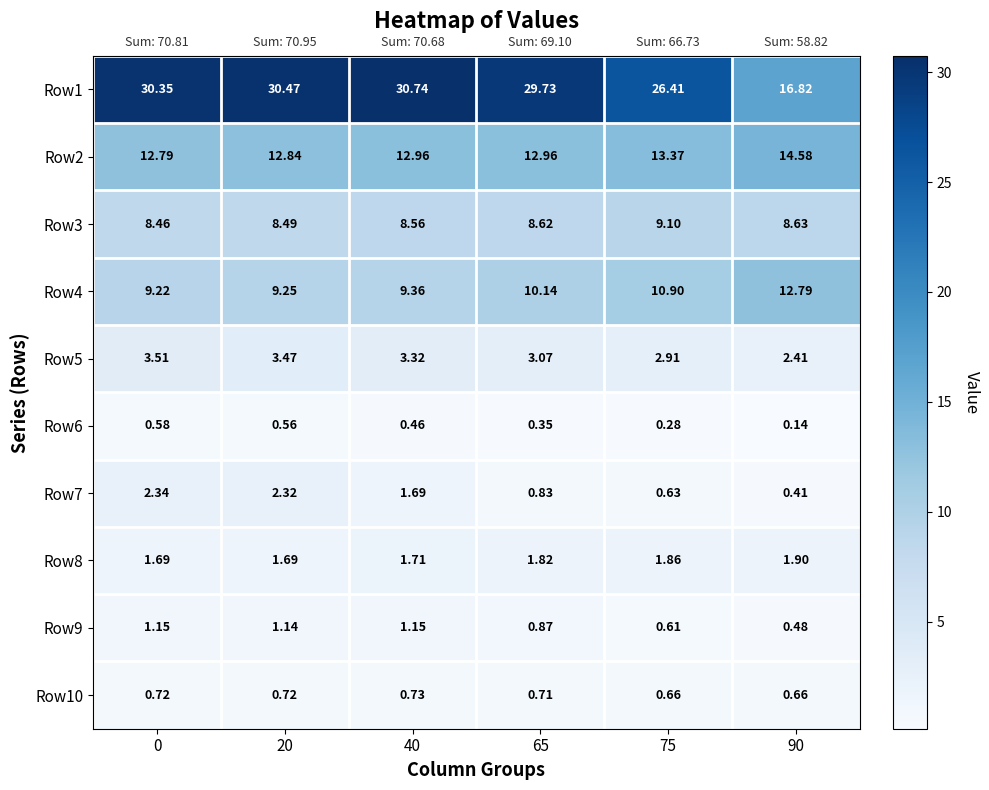

Is the value of Row5 at 65 greater than the value of Row3 at 75?

No